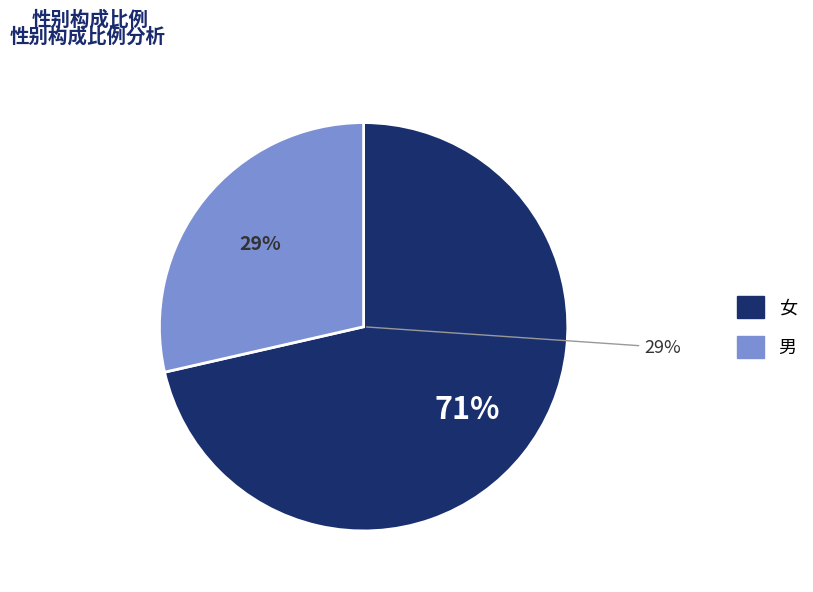

What portion of the pie excludes 女?

28.6%